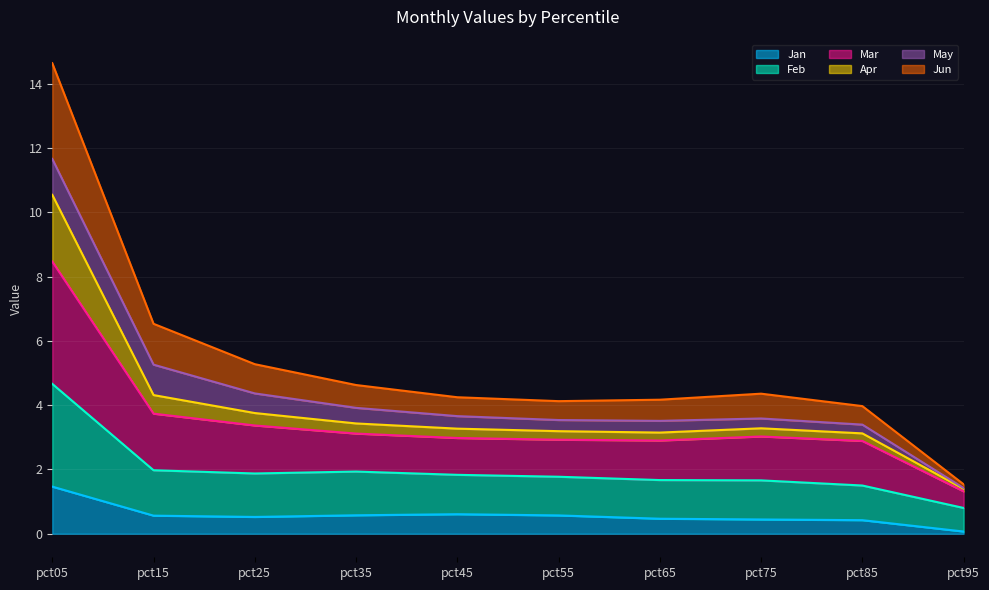

At which category is the sum across all series the highest?

pct05